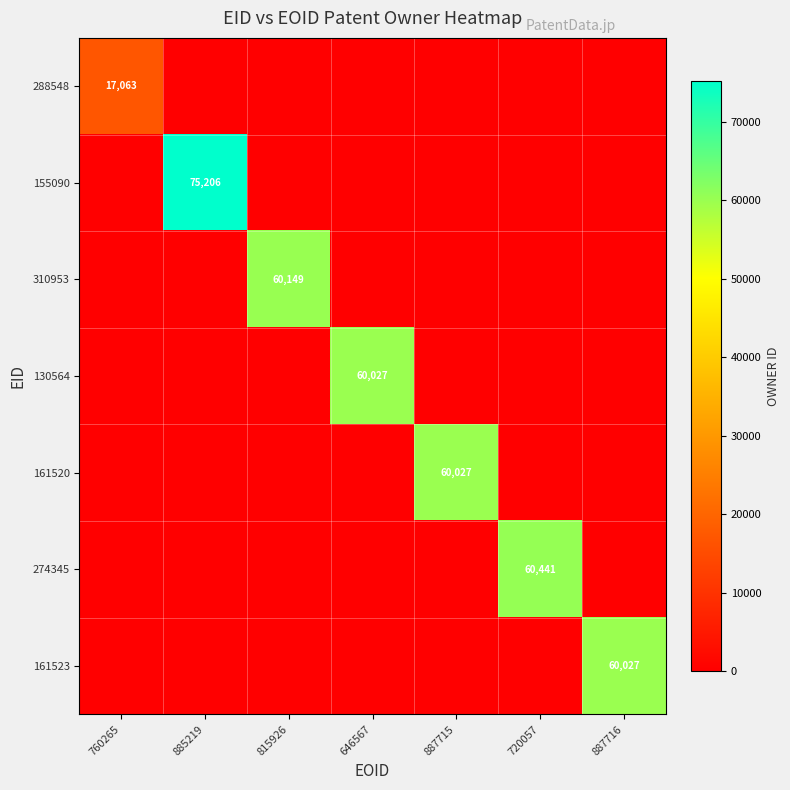

What is the spread (max minus min) of values at 815926?

60149